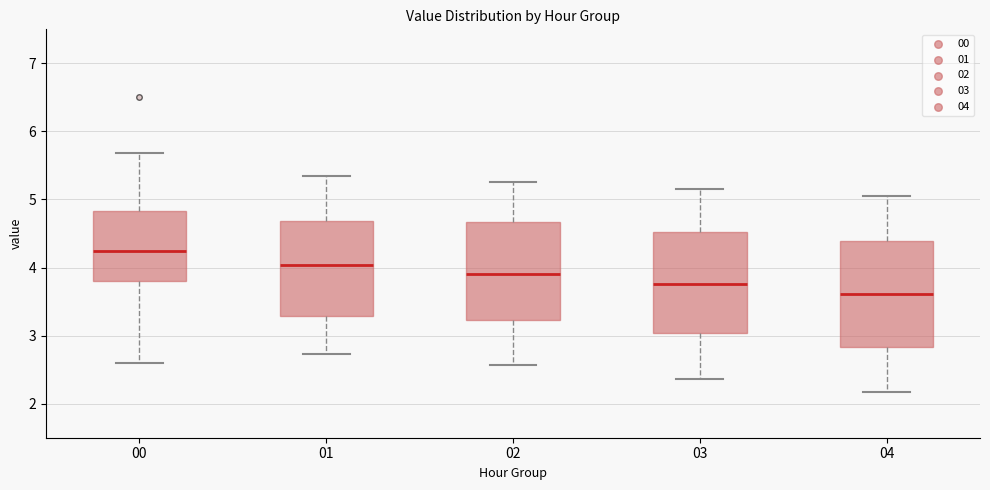

Reading left to right, transcribe this box plot: for each box, give where its median line is, the range the box spans, and where its two whiskers end, as read against the y-axis. The values are not printed on the chart, so give them approximately, as read against the axis.

00: median 4.2, box 3.8 to 4.8, whiskers 2.6 to 5.7
01: median 4.0, box 3.3 to 4.7, whiskers 2.7 to 5.4
02: median 3.9, box 3.2 to 4.7, whiskers 2.6 to 5.3
03: median 3.8, box 3.0 to 4.5, whiskers 2.4 to 5.2
04: median 3.6, box 2.8 to 4.4, whiskers 2.2 to 5.1